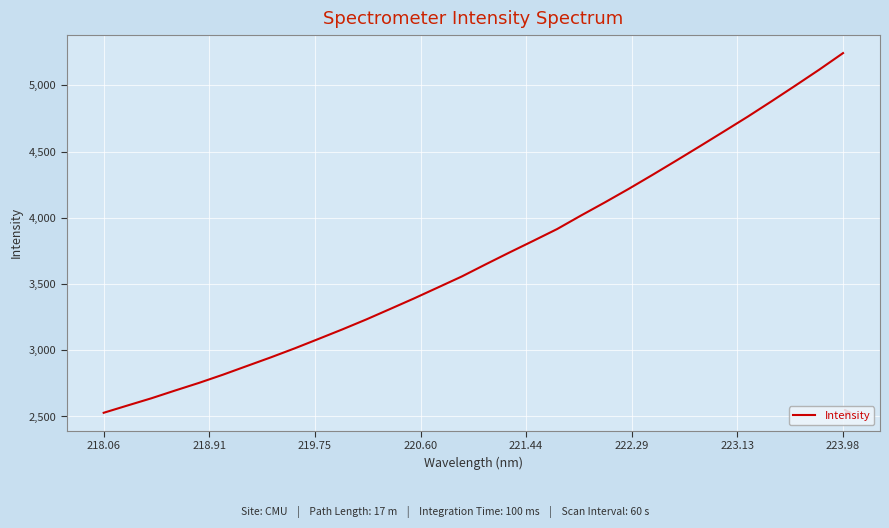

What is the minimum value shown in the chart?

2528.0